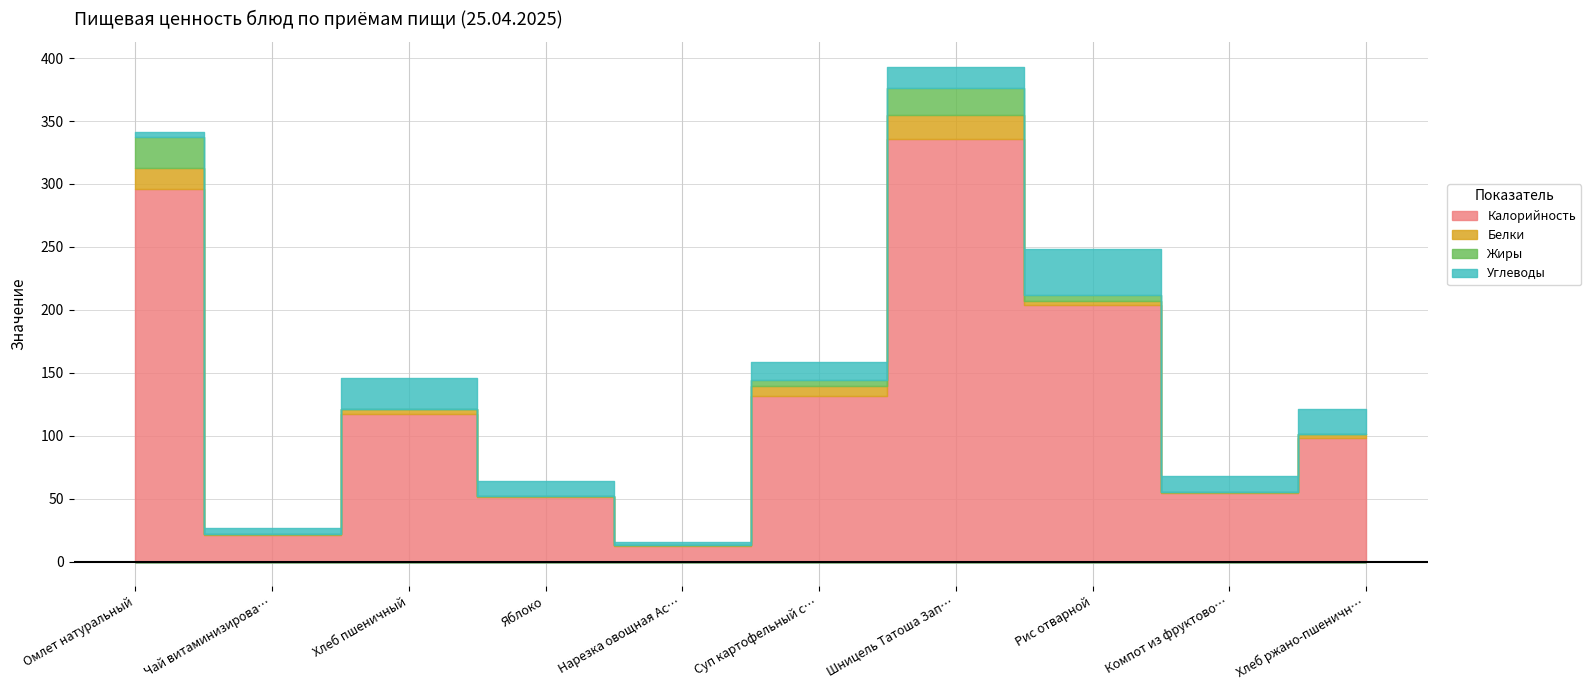

Where is the first local minimum for Белки?

Чай витаминизированный